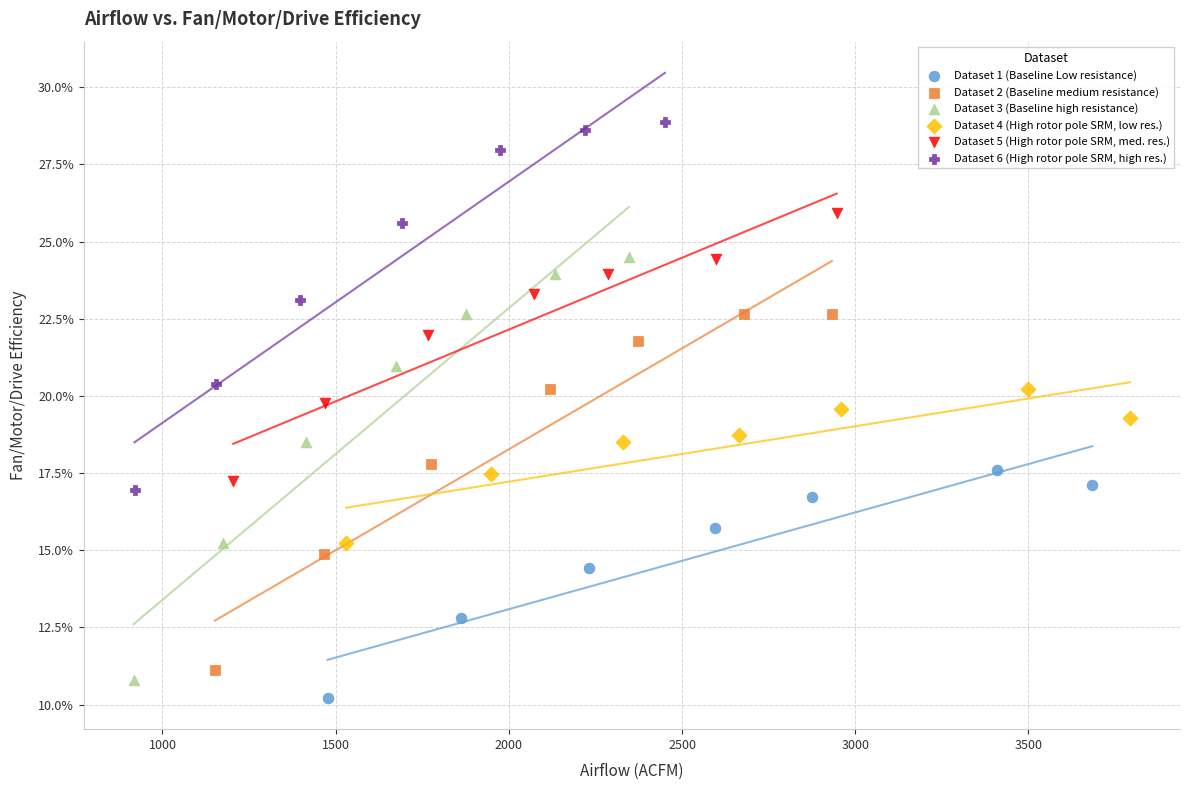

What are all the series names shown in the legend?

Dataset 1 (Baseline Low resistance), Dataset 2 (Baseline medium resistance), Dataset 3 (Baseline high resistance), Dataset 4 (High rotor pole SRM, low res.), Dataset 5 (High rotor pole SRM, med. res.), Dataset 6 (High rotor pole SRM, high res.)